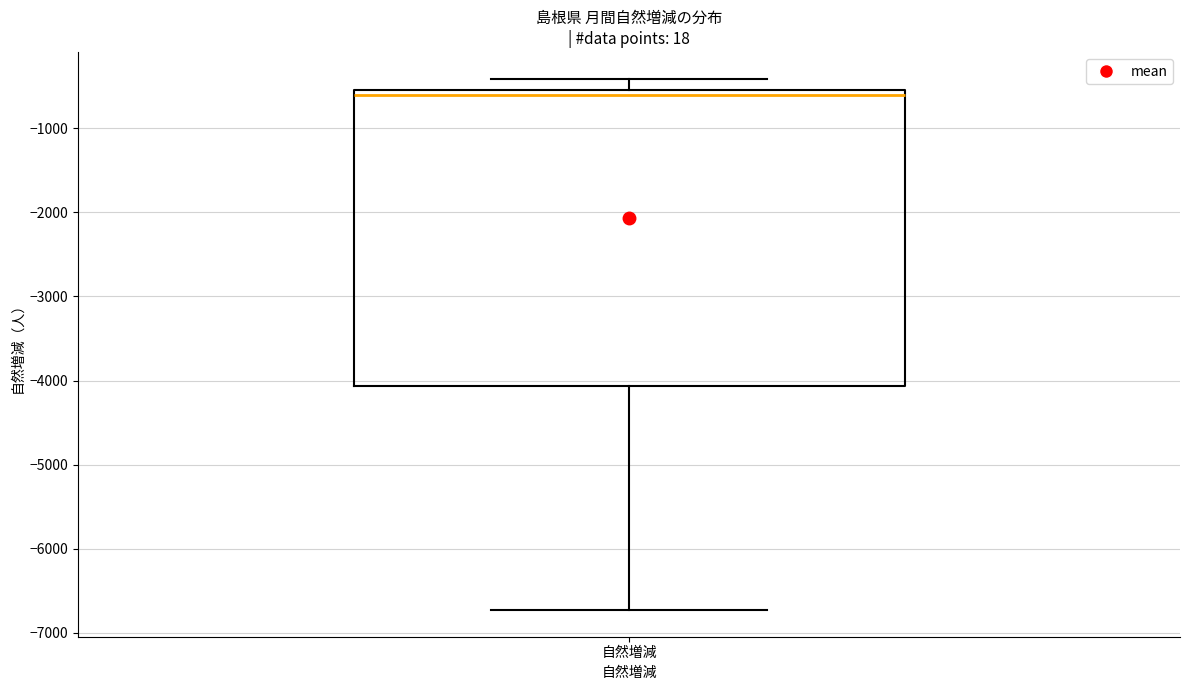

Read this box plot against the y-axis: the position of the median line, the range covered by the box, and the ends of both whiskers. The values are not printed on the chart, so give them approximately, as read against the axis.

median -600, box -4100 to -500, whiskers -6700 to -400